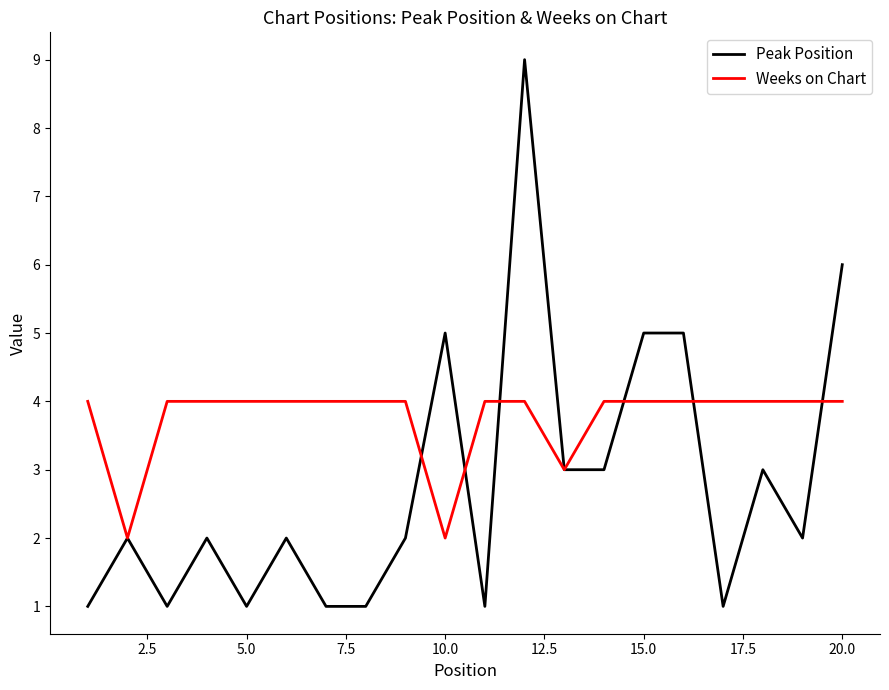

Which series has the largest total across all categories?

Weeks on Chart